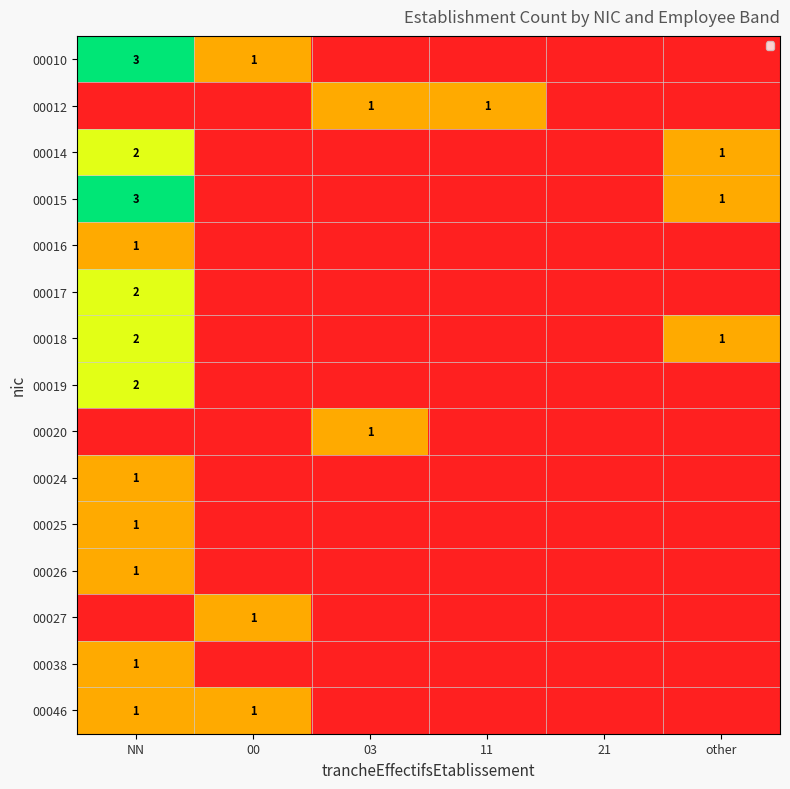

The value of 00012 at 11 is 0. True or false?

False